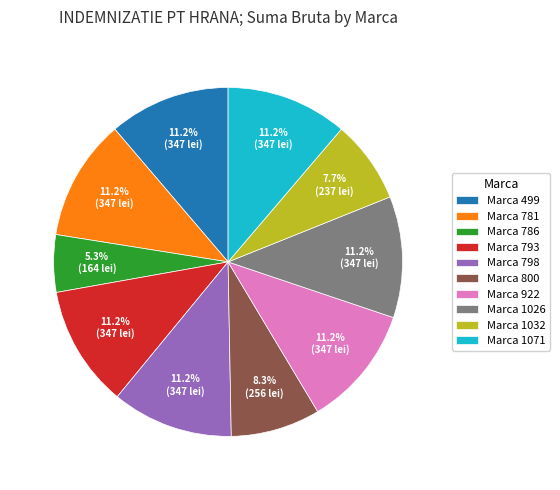

What is the smallest slice in the pie chart?

Marca 786